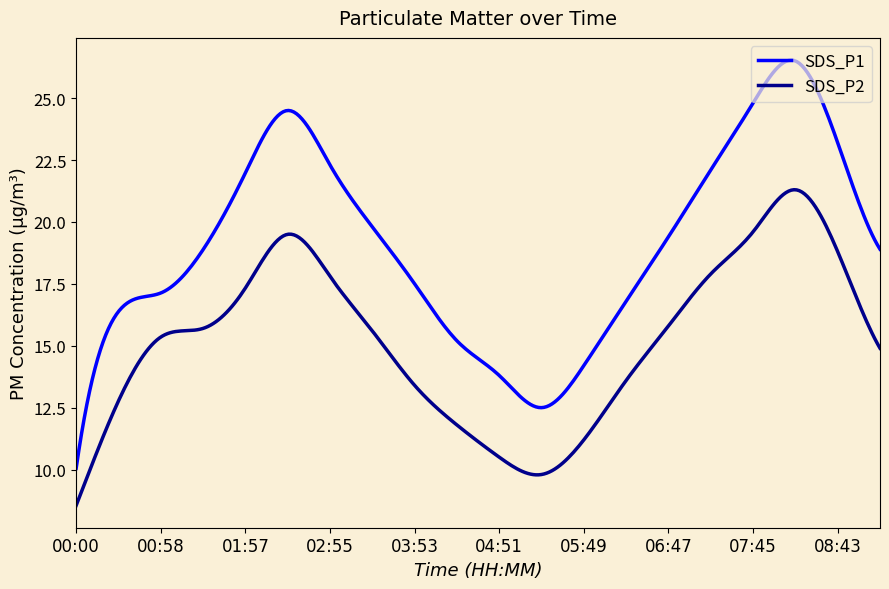

Which series has the widest spread of values?

SDS_P1